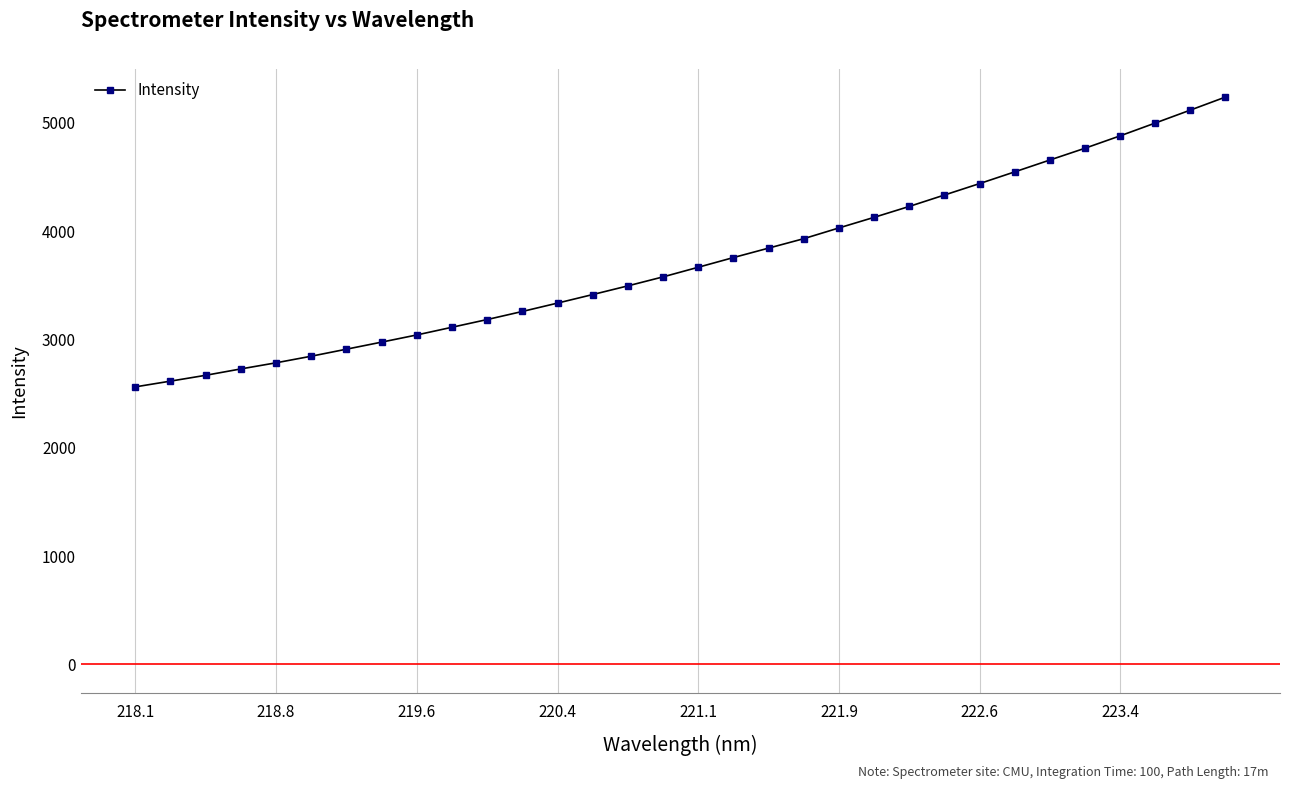

What is the value of the 16th point from the left?

3578.6